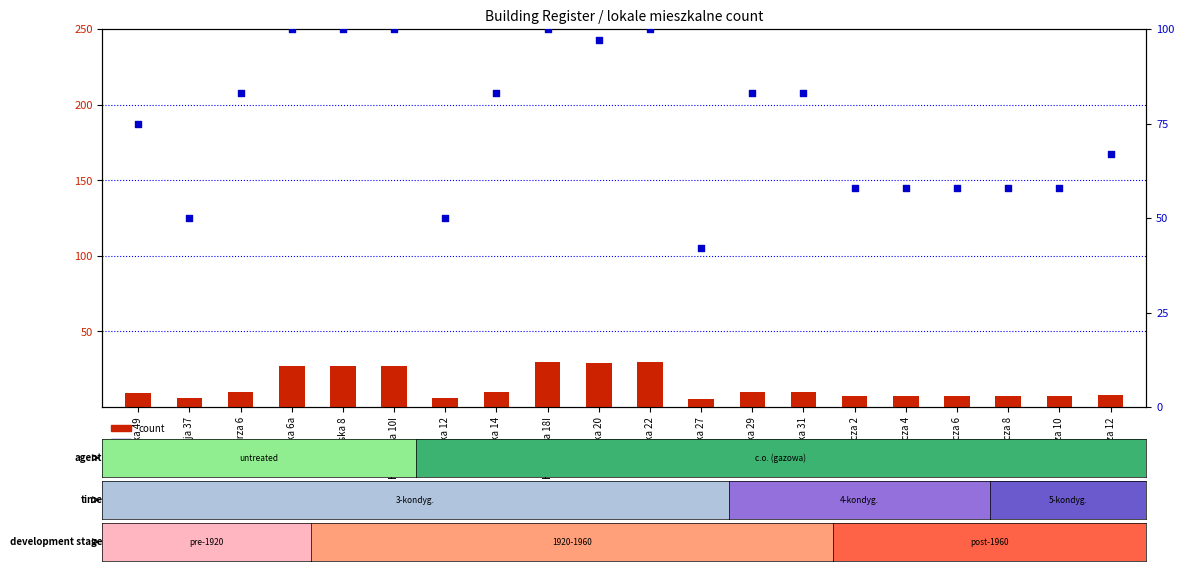

Is the value of count at Hutnicza 10 greater than the value of percentile rank within the sample at Harcerska 14?

No